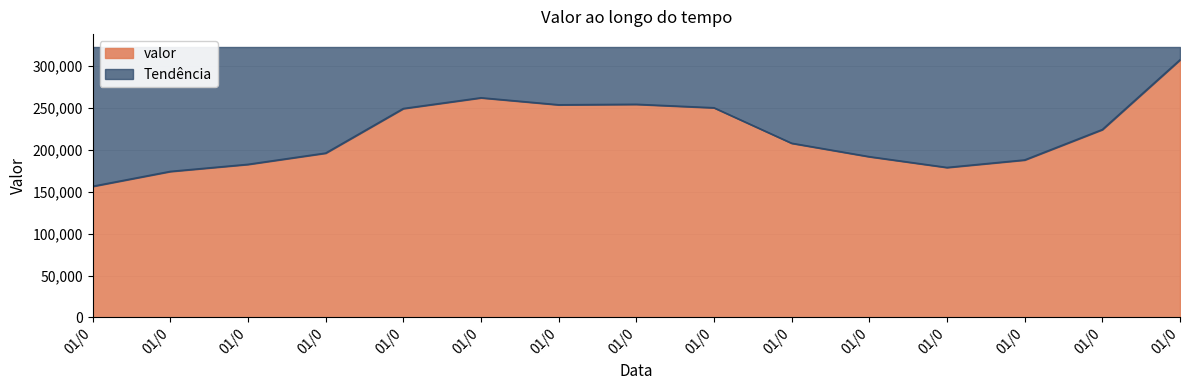

Rank the categories by value from lowest to highest.

01/0, 01/0, 01/0, 01/0, 01/0, 01/0, 01/0, 01/0, 01/0, 01/0, 01/0, 01/0, 01/0, 01/0, 01/0